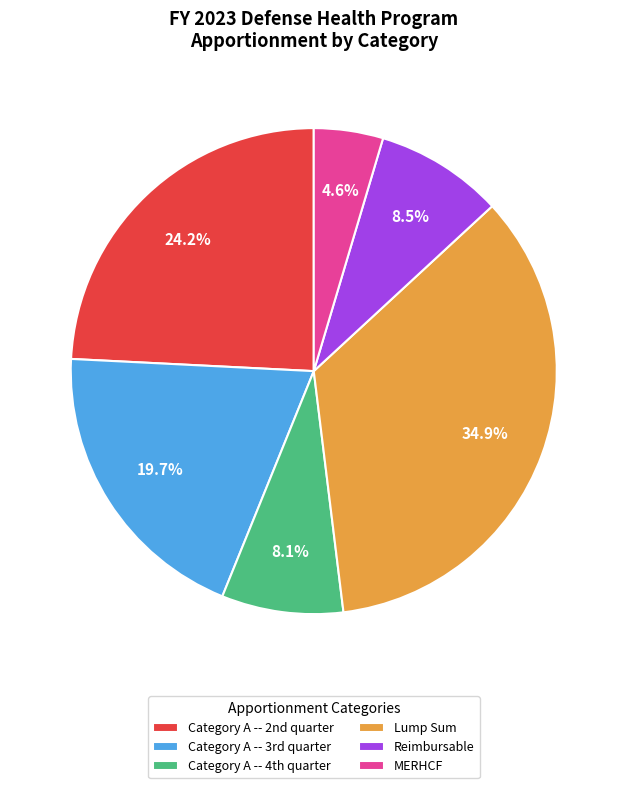

How many slices are in this pie chart?

6